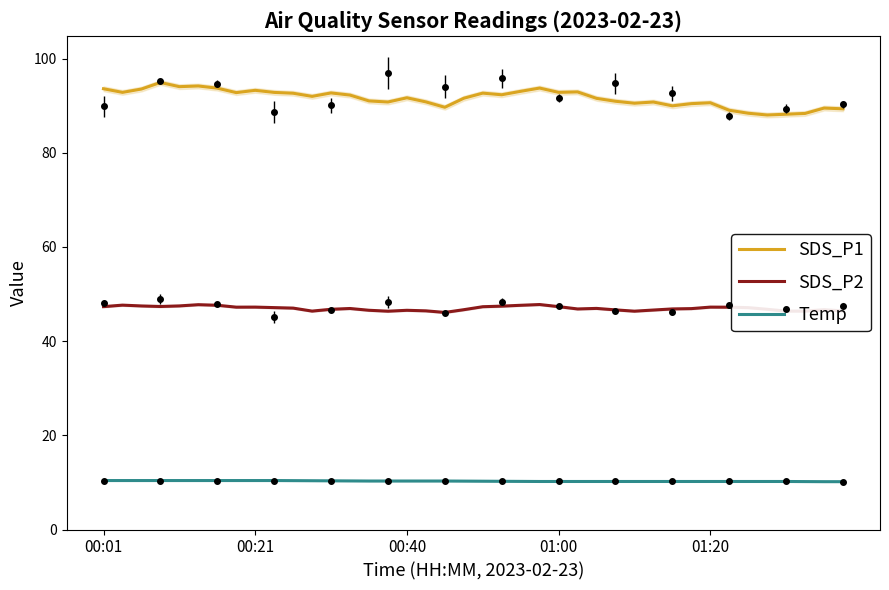

True or false: Temp and SDS_P1 intersect in this chart.

False